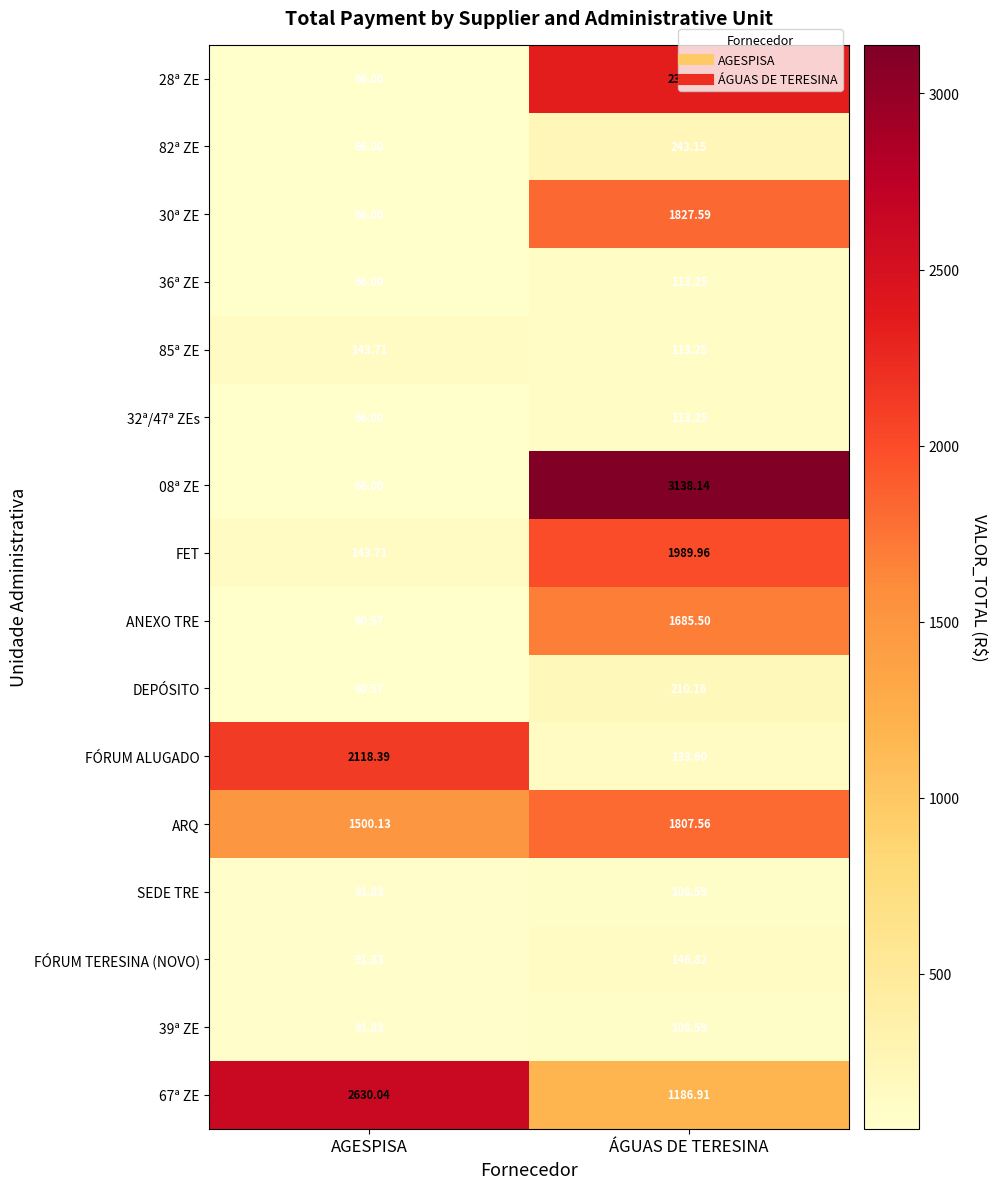

Is the value of 08ª ZE at ÁGUAS DE TERESINA greater than the value of 82ª ZE at AGESPISA?

Yes